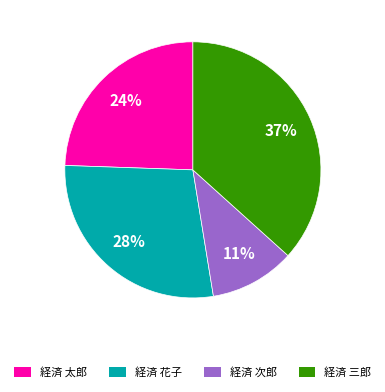

How many slices are in this pie chart?

4